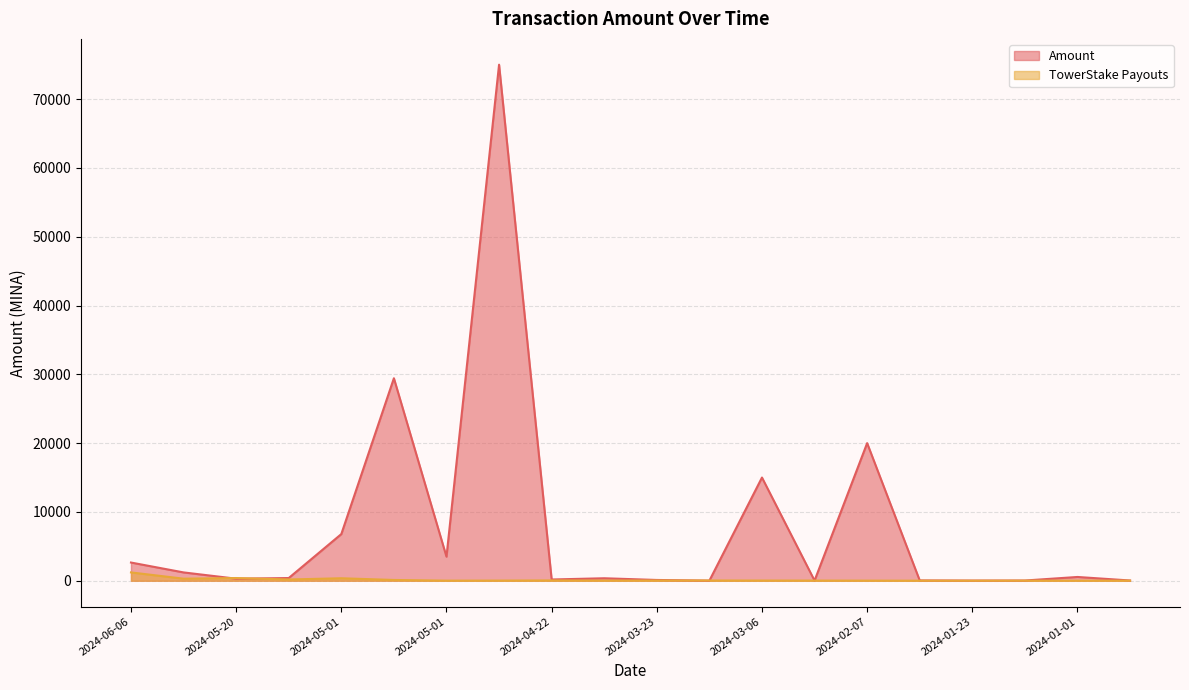

Which series has the widest spread of values?

Amount